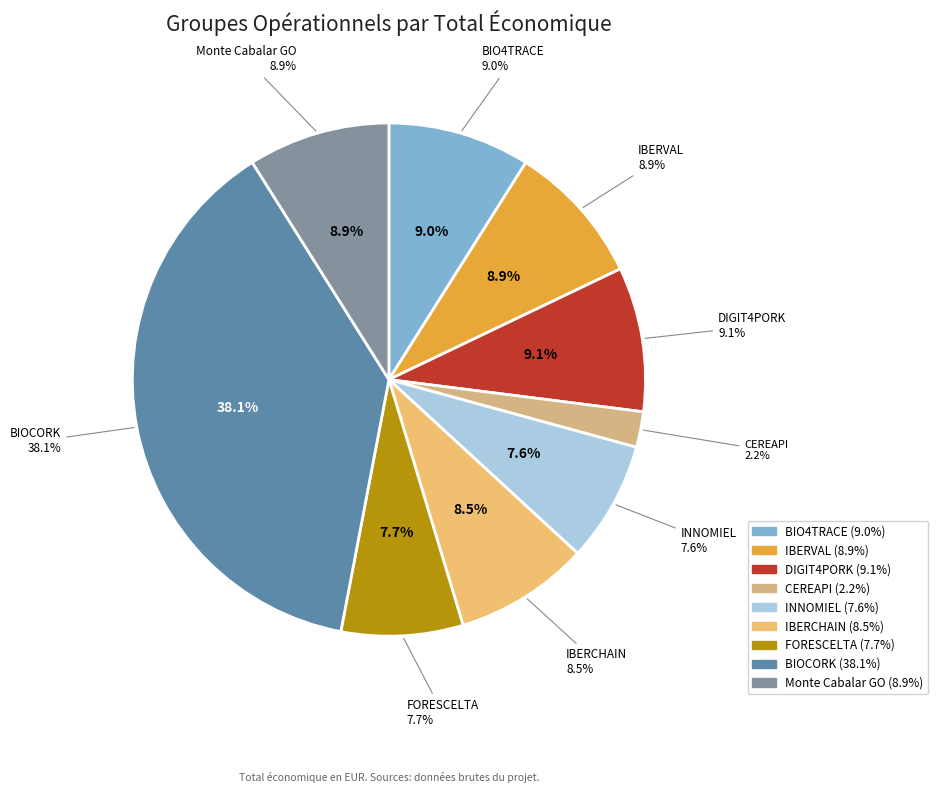

Combined, what portion of the pie is Monte Cabalar GO and IBERVAL?

17.9%